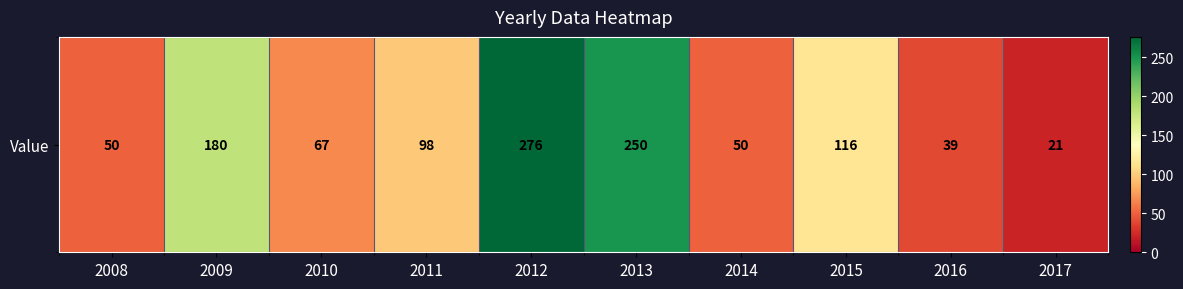

Count the number of values greater than 98.

4